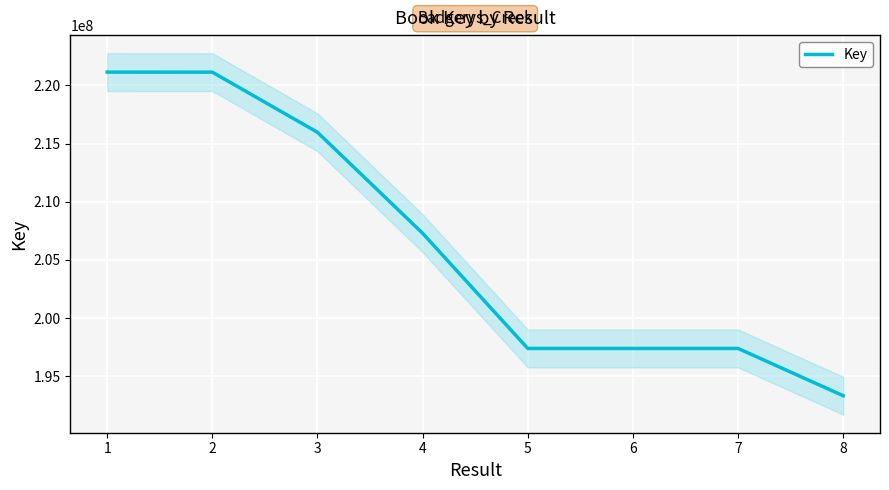

Is this an area chart (filled region under the line)?

No